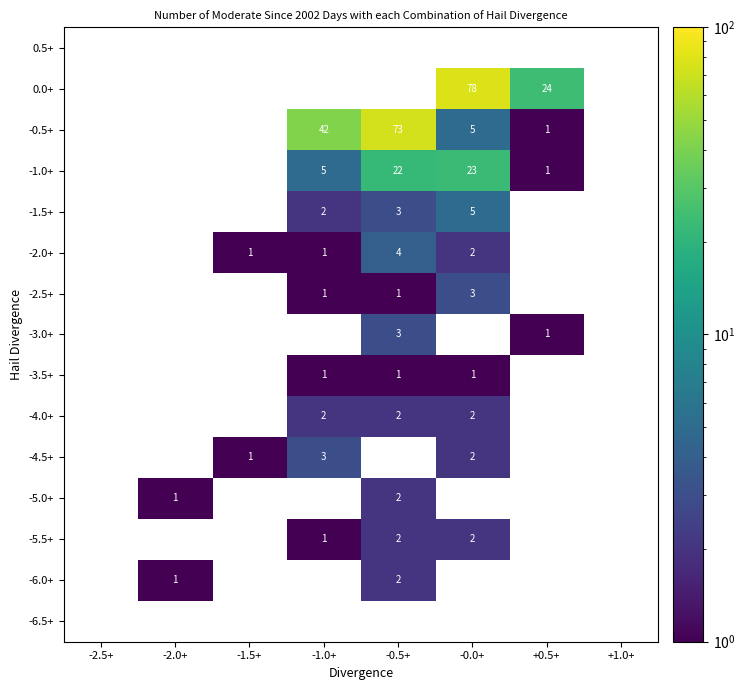

What is the highest value of the -1.5+ series?

5